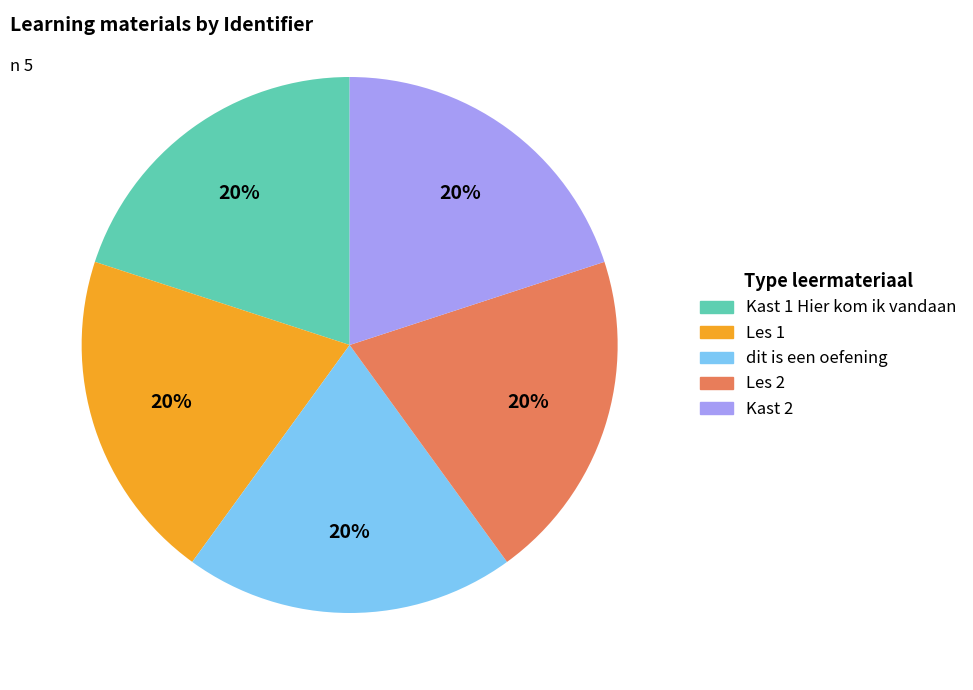

To the nearest percent, what percentage of the pie is dit is een oefening?

20%